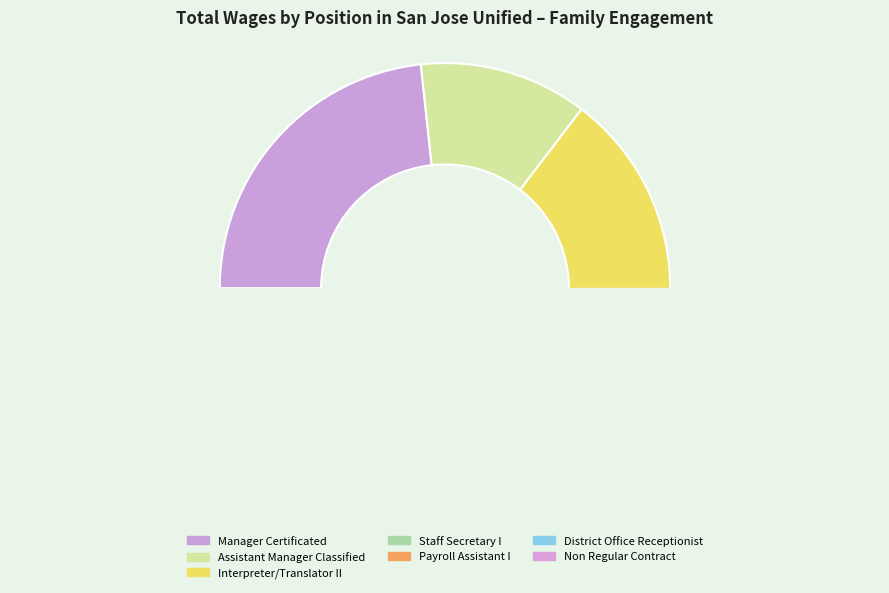

True or false: Interpreter/Translator II accounts for 20% of the total.

False